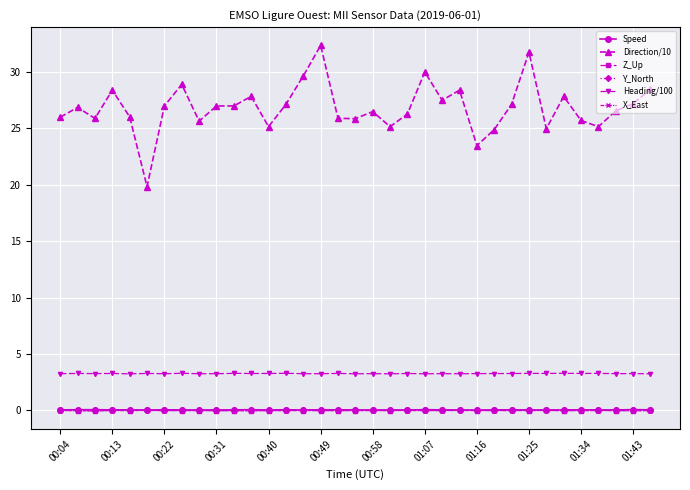

True or false: Direction/10 and X_East cross at least once.

False